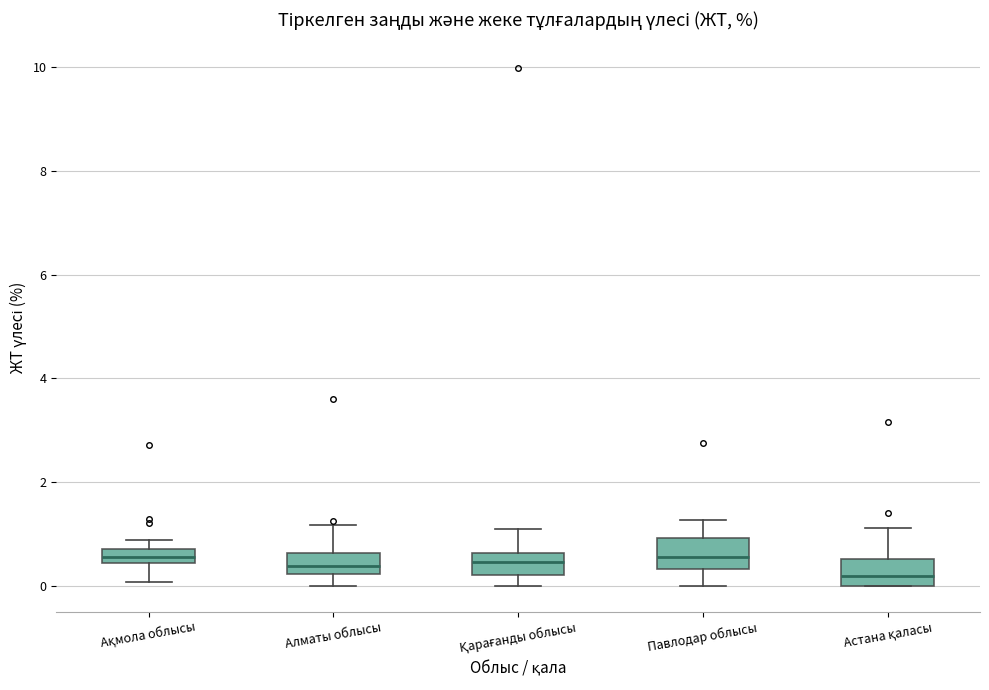

Where does the median line of the box for Ақмола облысы sit on the y-axis? The values are not printed on the chart, so give them approximately, as read against the axis.

0.6